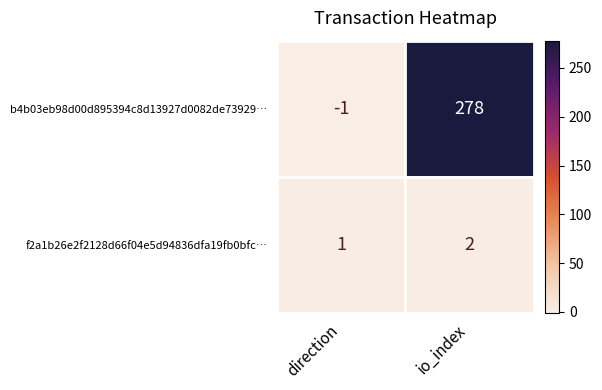

Reading left to right, list all the values displayed in this chart.

b4b03eb98d00d895394c8d13927d0082de73929…: direction=-1	io_index=278
f2a1b26e2f2128d66f04e5d94836dfa19fb0bfc…: direction=1	io_index=2